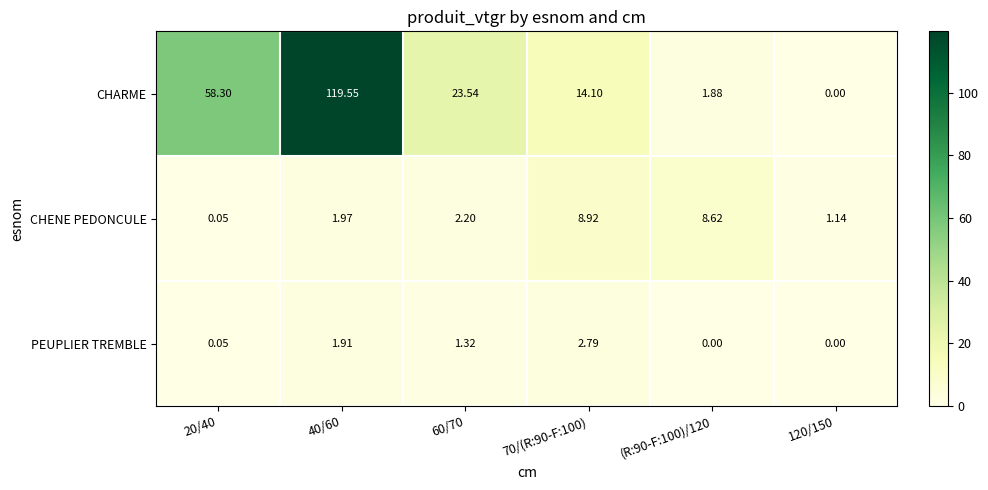

Is the value of PEUPLIER TREMBLE at 60/70 greater than the value of CHENE PEDONCULE at 20/40?

Yes